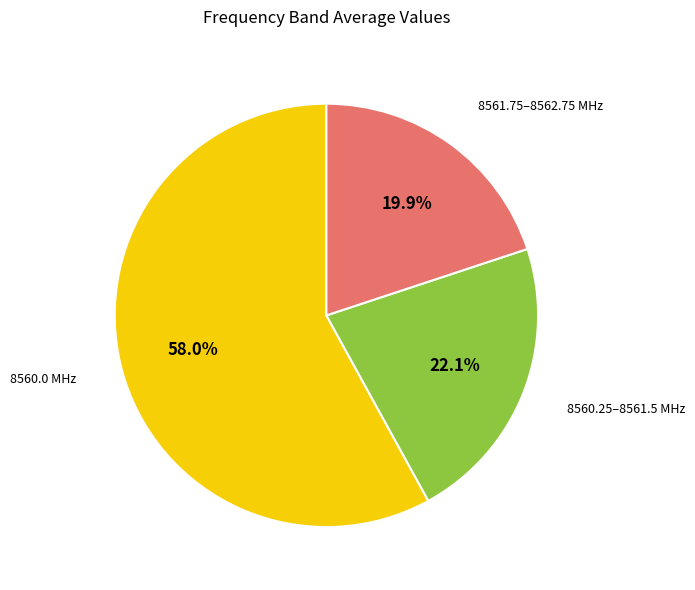

Is there a majority slice in this chart?

Yes